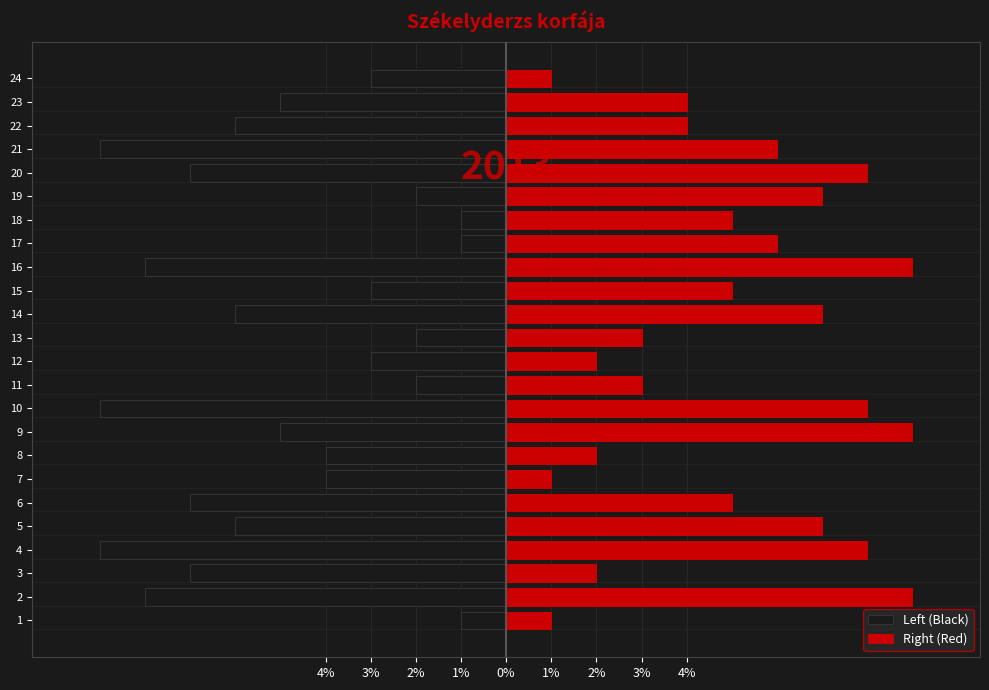

Which series has the widest spread of values?

Left (Black)